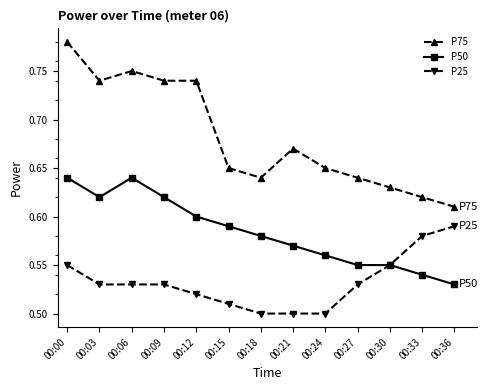

What is the difference between the highest and lowest values at 00:33?

0.1